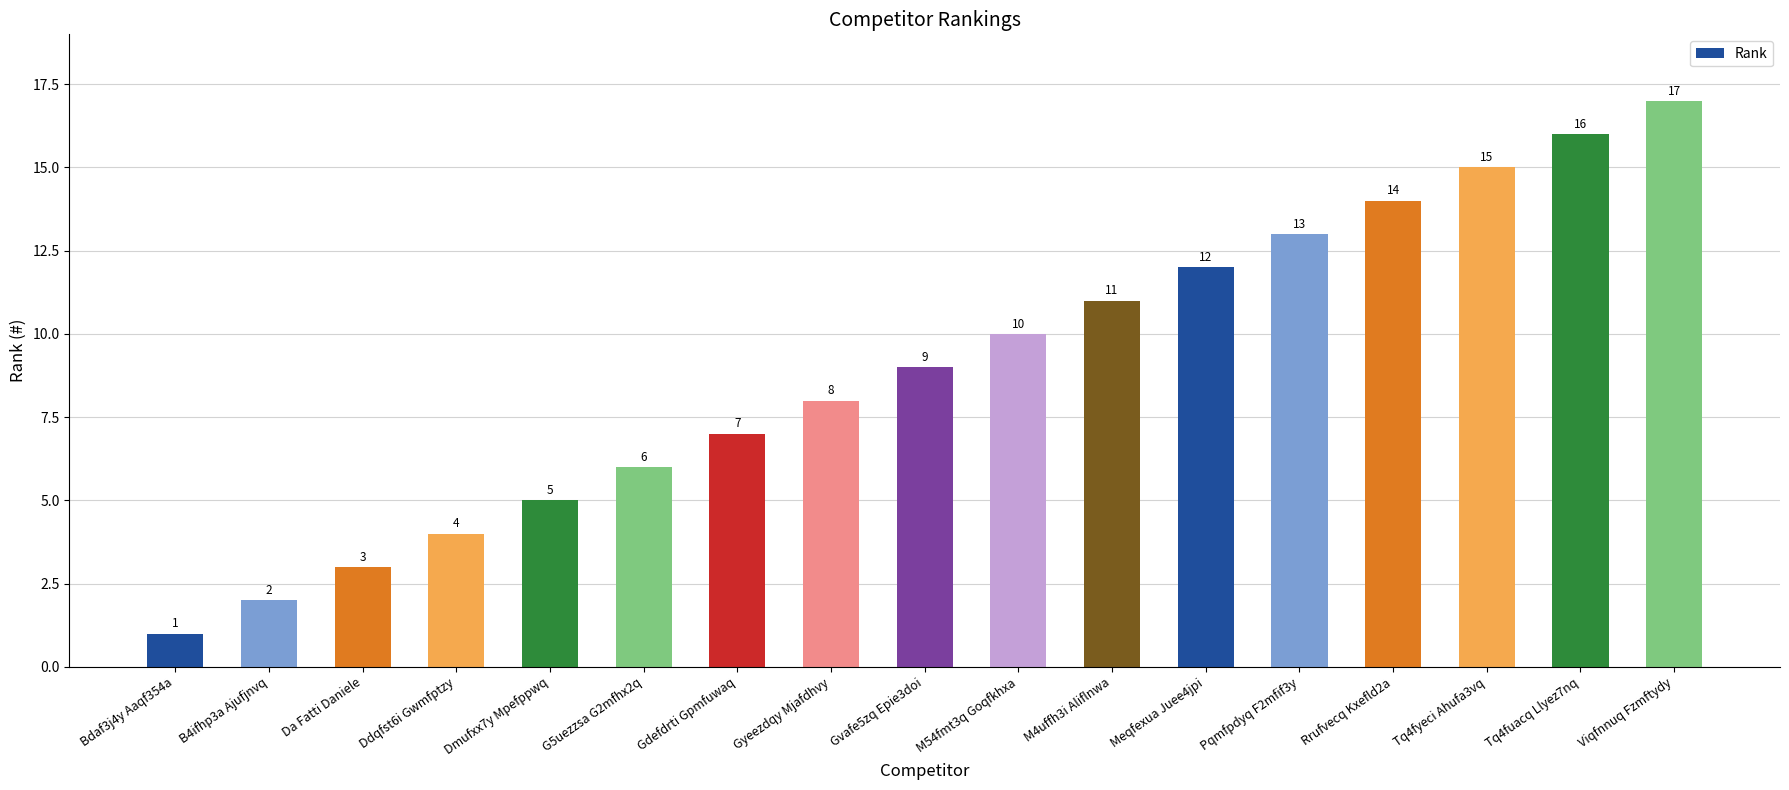

What is the average value?

9